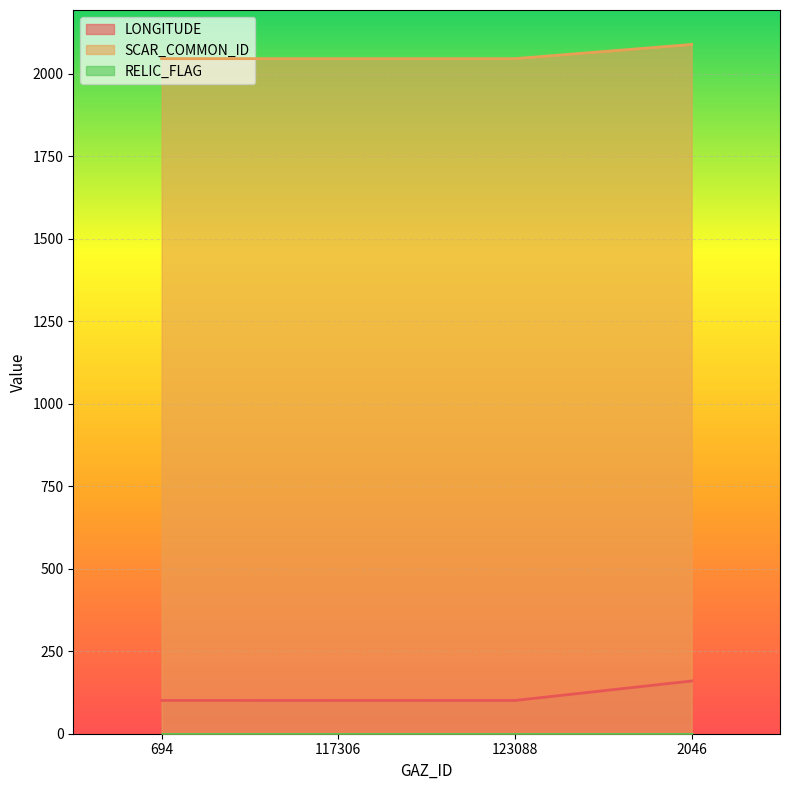

What is the greatest value displayed?

2089.0